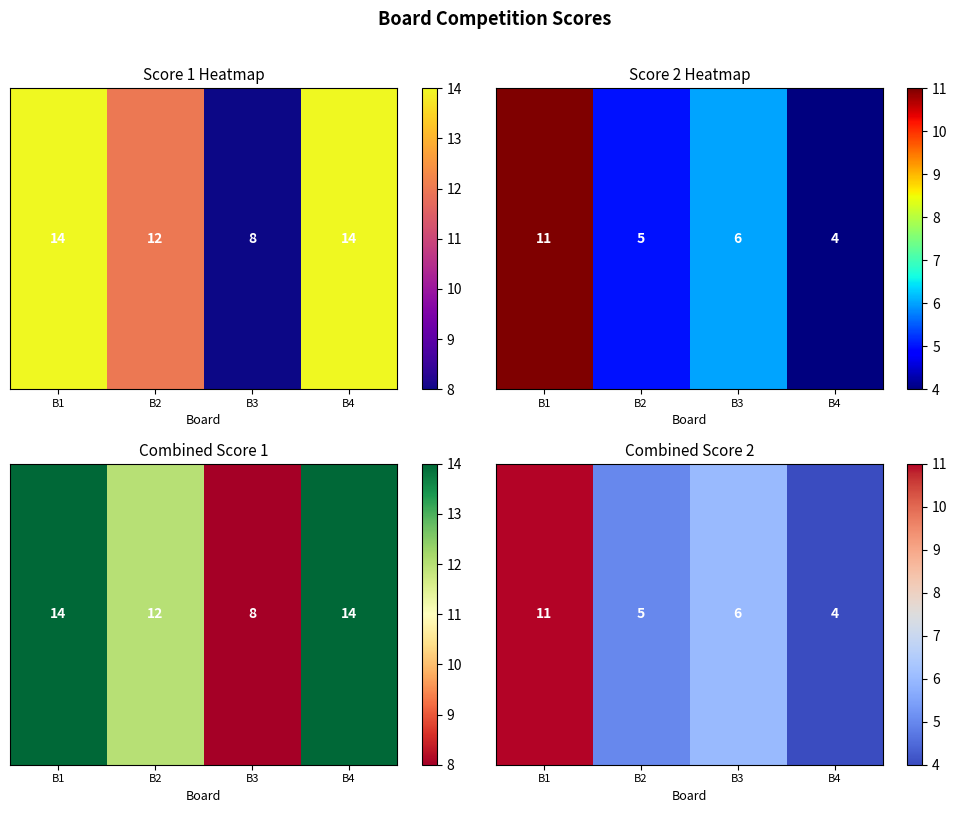

Rank the categories by value from lowest to highest.

B4, B2, B3, B1